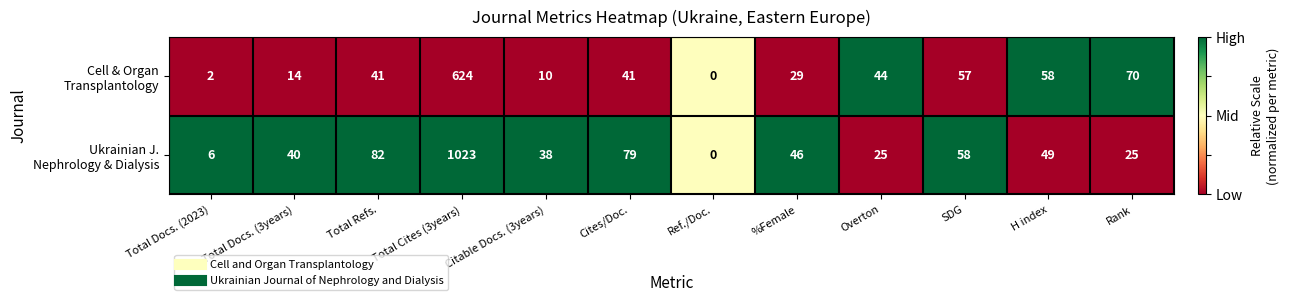

What is the maximum value shown in the chart?

1023